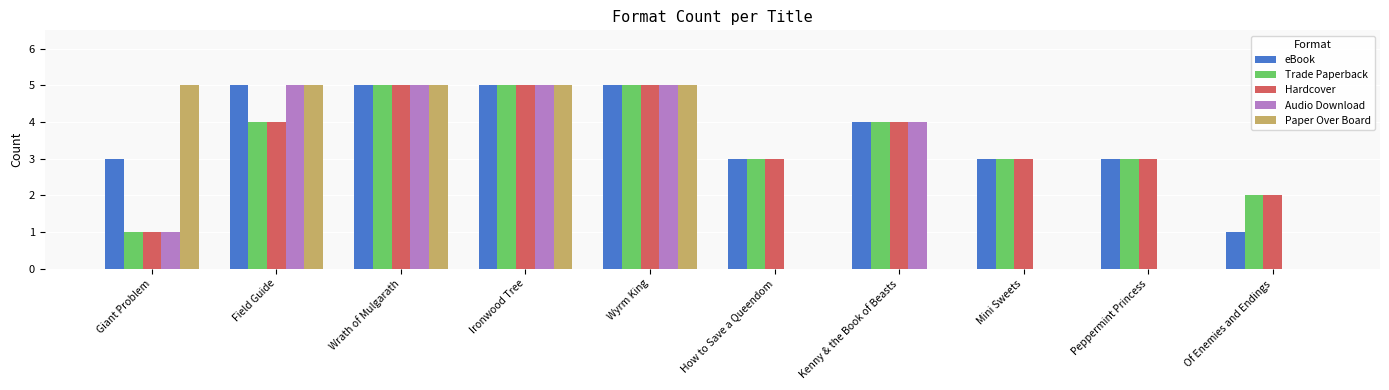

How many groups of bars are there?

10